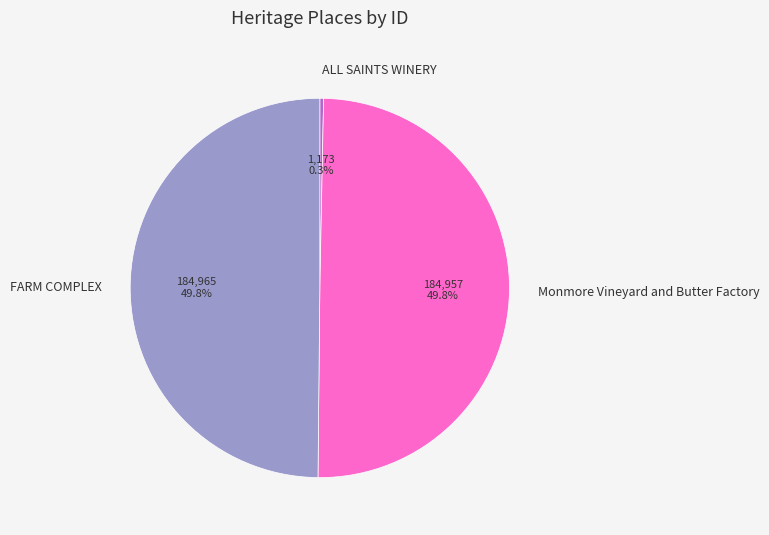

How many slices are in this pie chart?

3